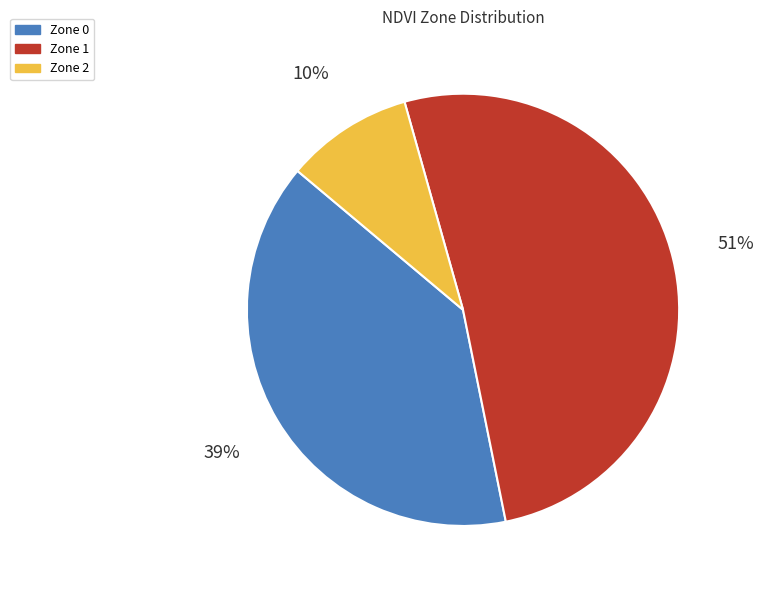

To the nearest percent, what percentage of the pie is Zone 0?

39%